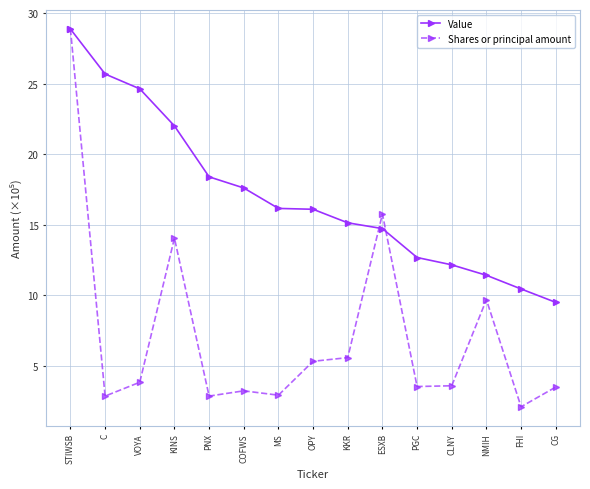

What value does the Shares or principal amount series have at VOYA?

3.8